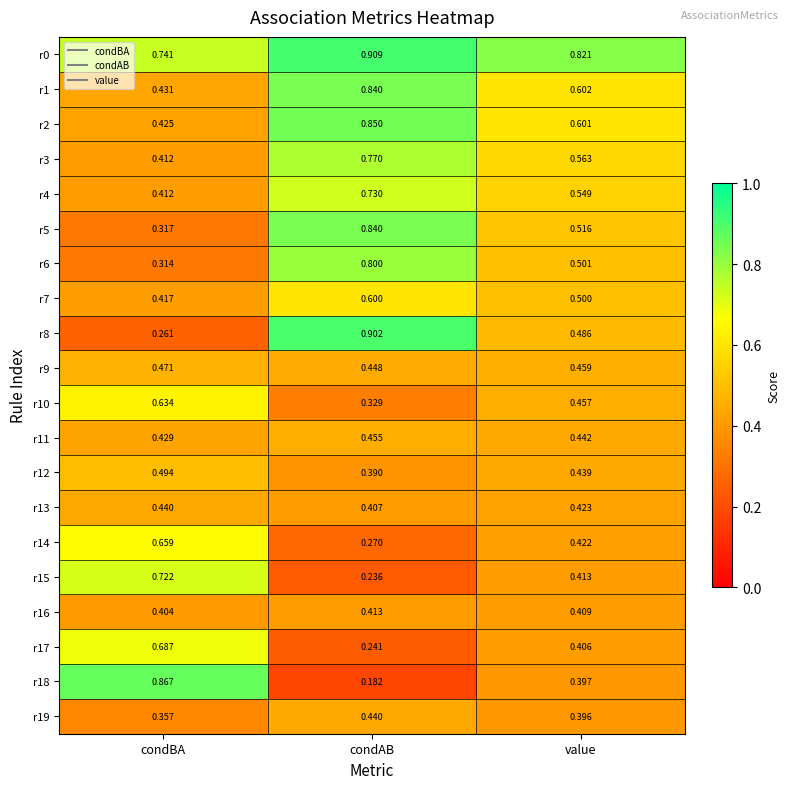

At which label is r3 closest to 0?

condBA